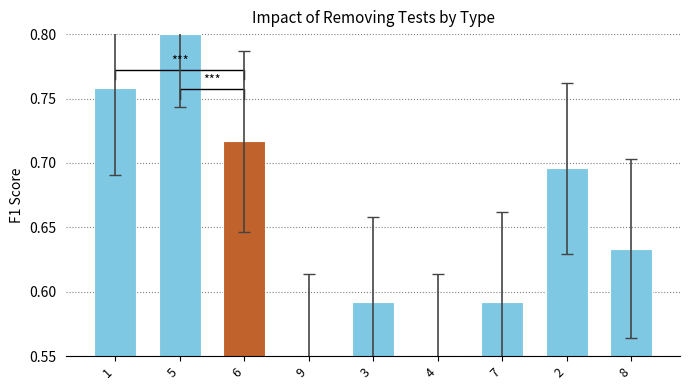

At which category does the chart reach its minimum across all series?

9